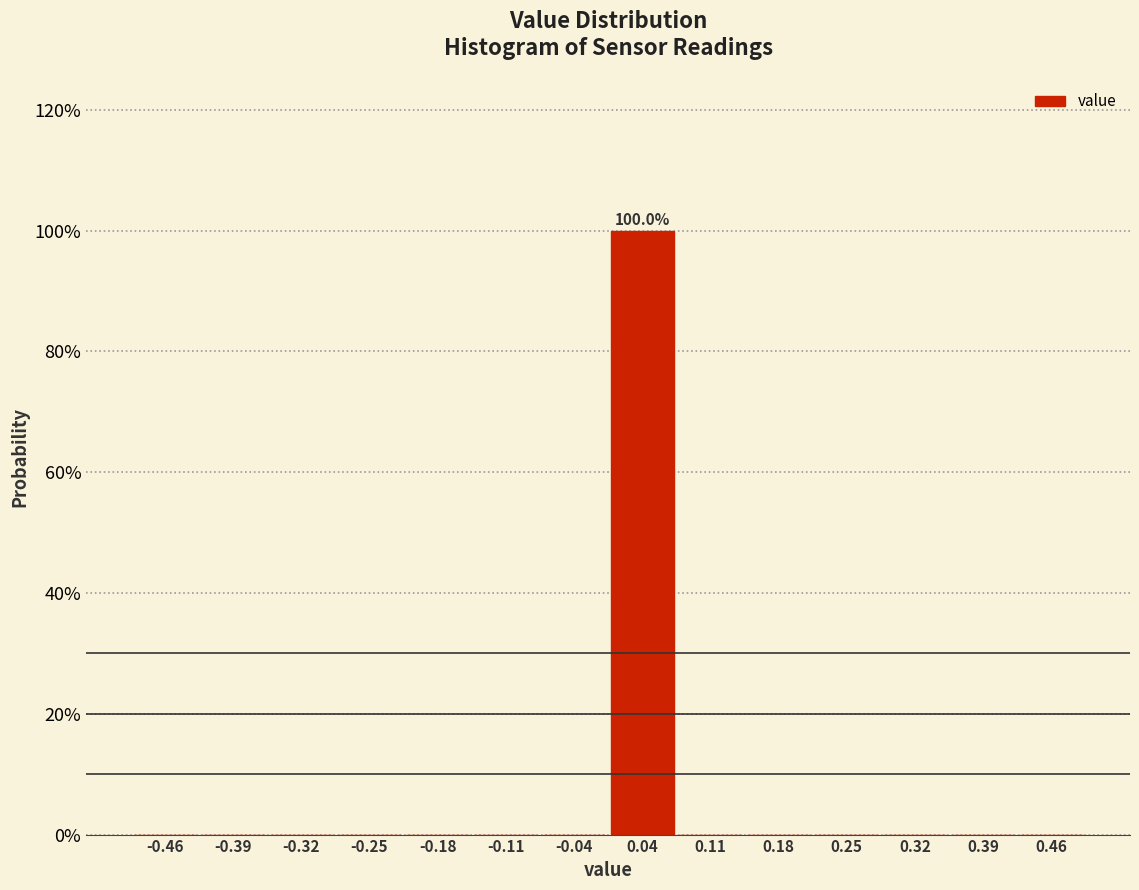

Over which range of the x-axis is the bar tallest?

0.00 to 0.07